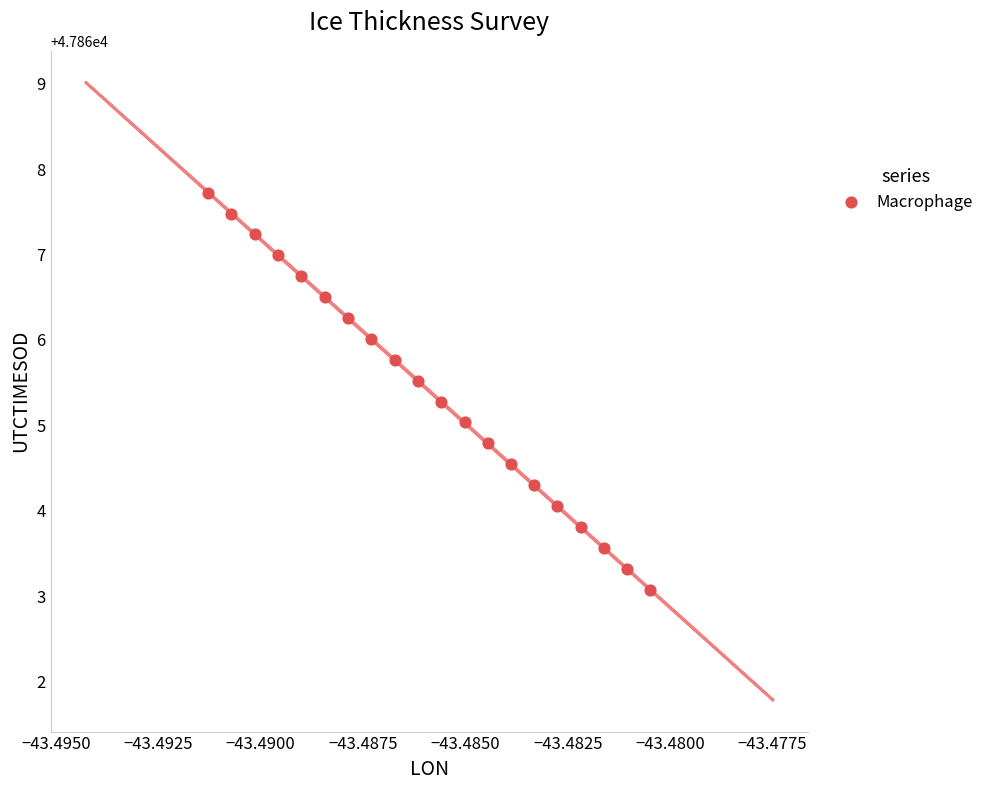

What is the range of Y values (max minus min)?

4.7